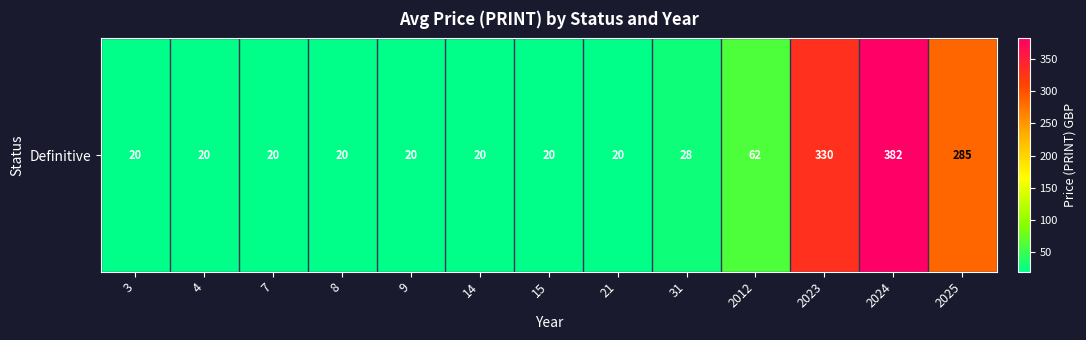

Reading left to right, list all the values displayed in this chart.

20	20	20	20	20	20	20	20	28	62	330	382	285